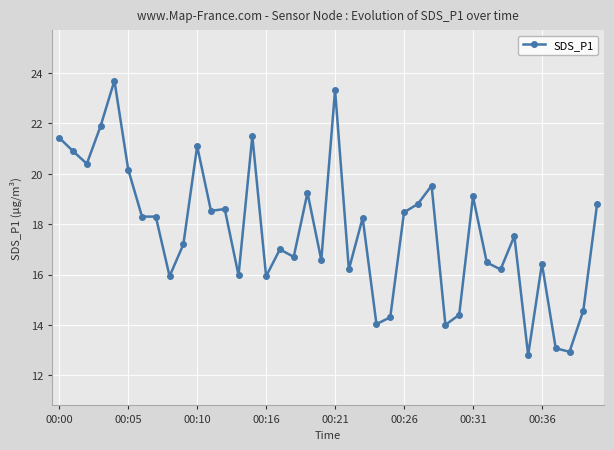

What is the difference between the maximum and minimum values?

10.9